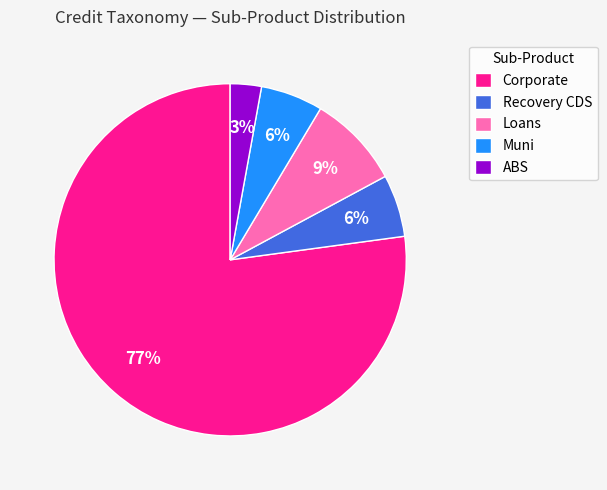

To the nearest percent, what is the average slice percentage?

20%